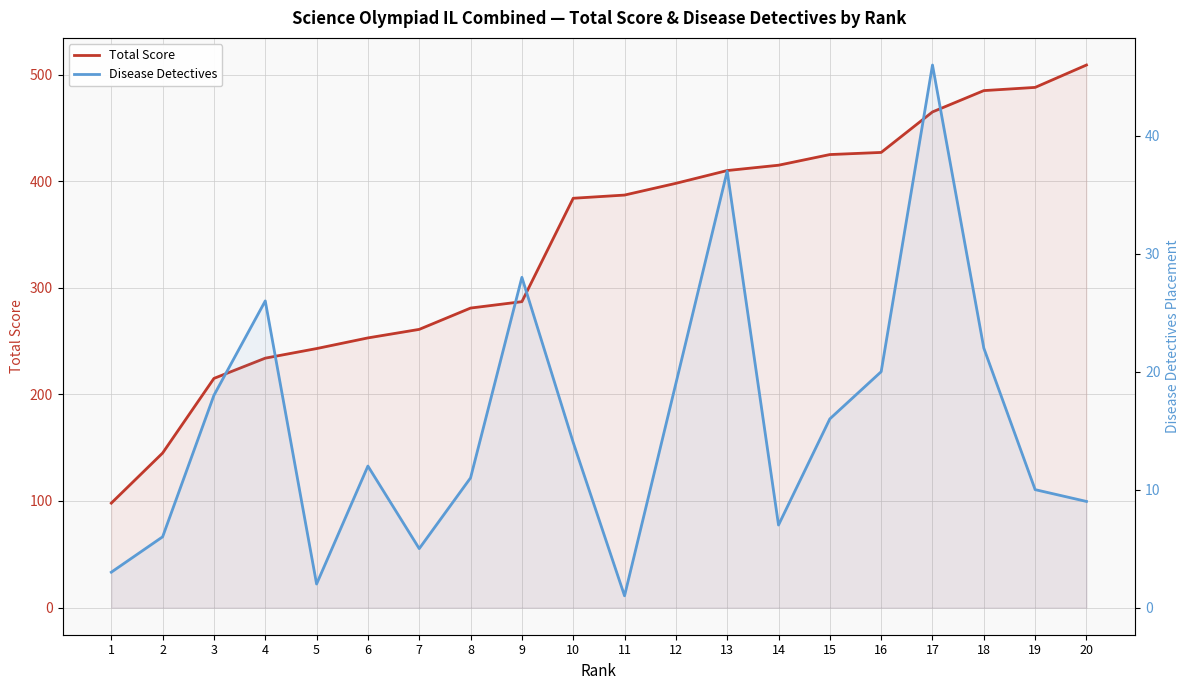

True or false: Disease Detectives and Total Score cross at least once.

False